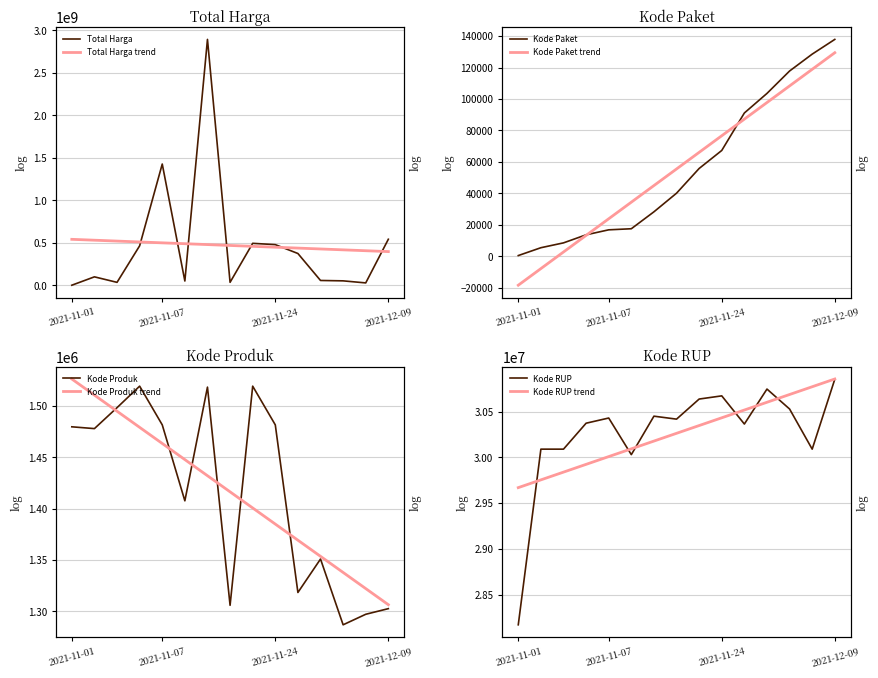

What is the difference between the second highest and second lowest values in the Total Harga series?

1398455900